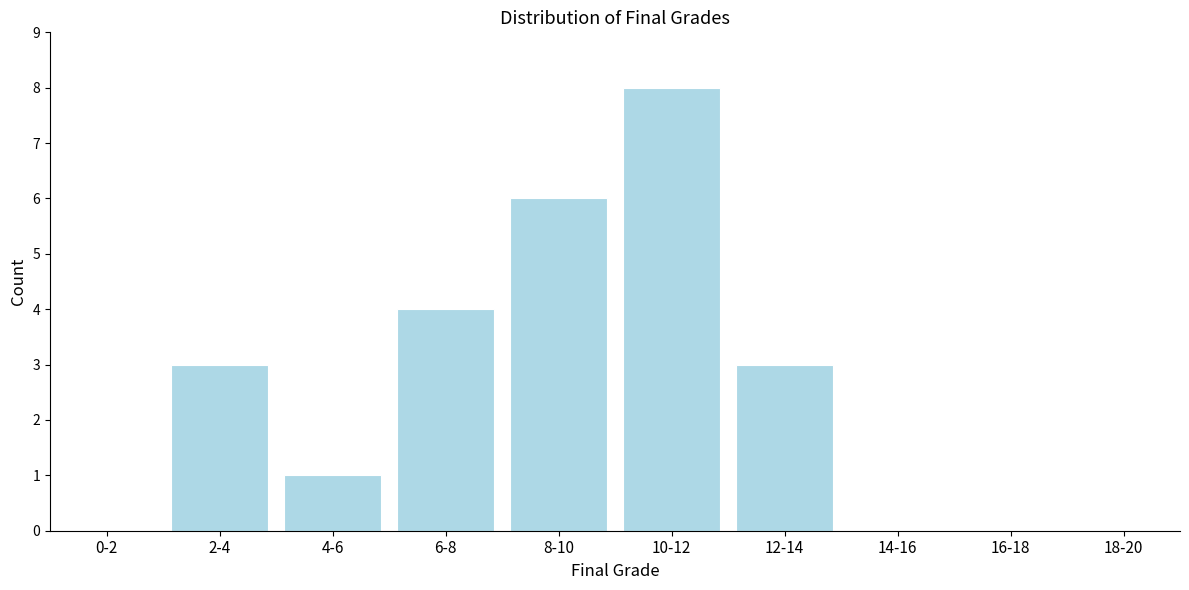

Reading left to right, what are all the values shown in this chart?

0-2=0	2-4=3	4-6=1	6-8=4	8-10=6	10-12=8	12-14=3	14-16=0	16-18=0	18-20=0